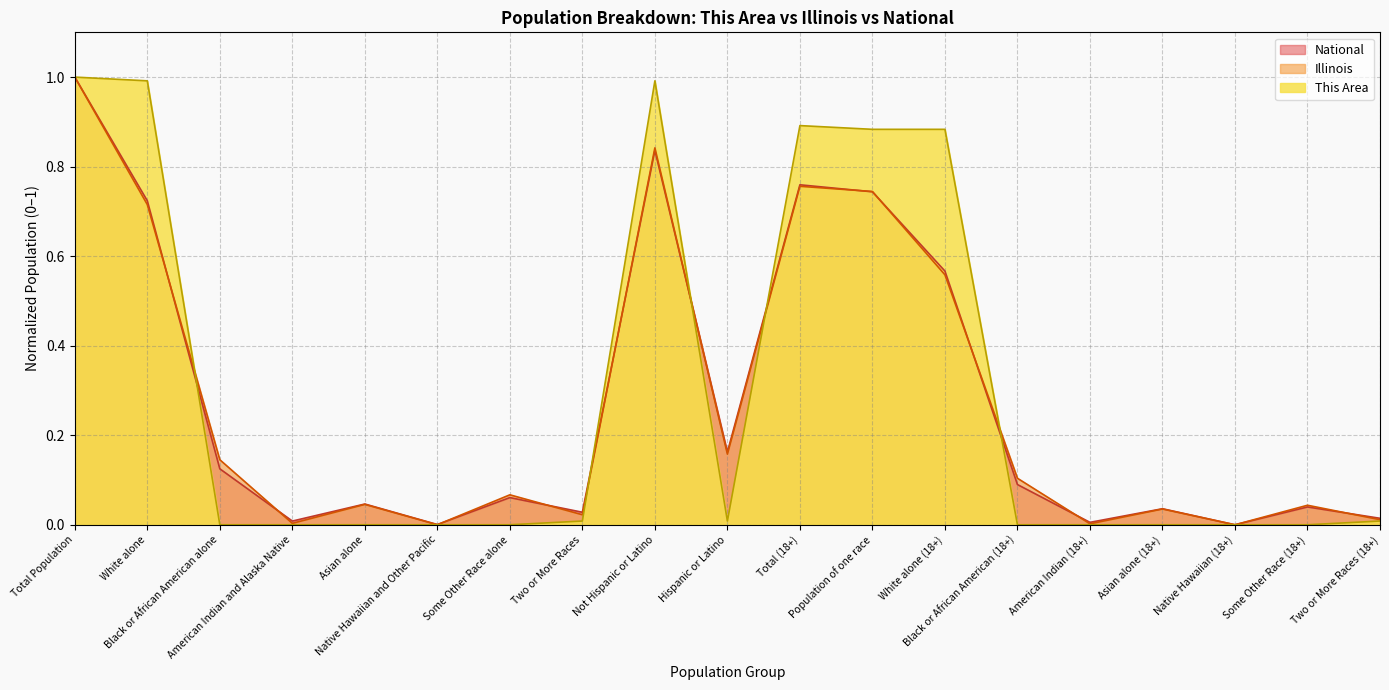

What is the difference between the second highest and minimum values in the National series?

0.8